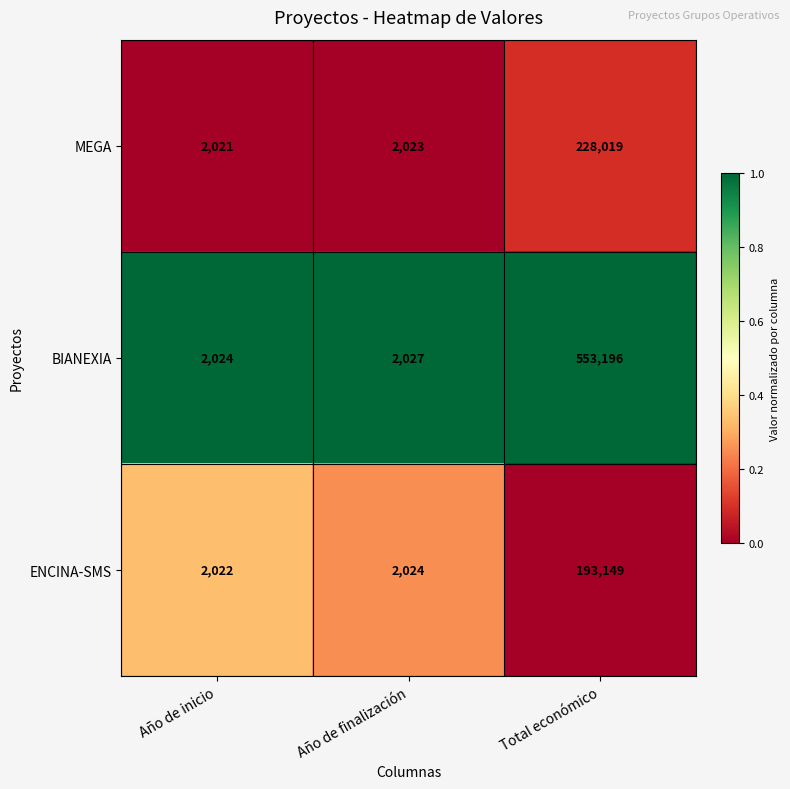

At which category is the sum across all series the highest?

Total económico